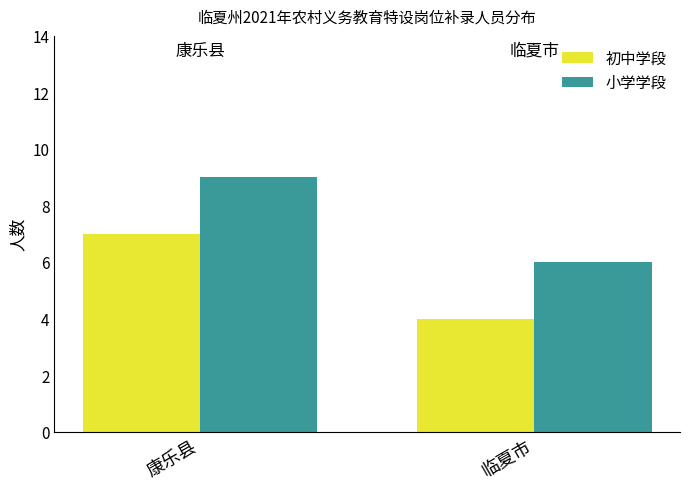

What is the average value of the 小学学段 series?

8